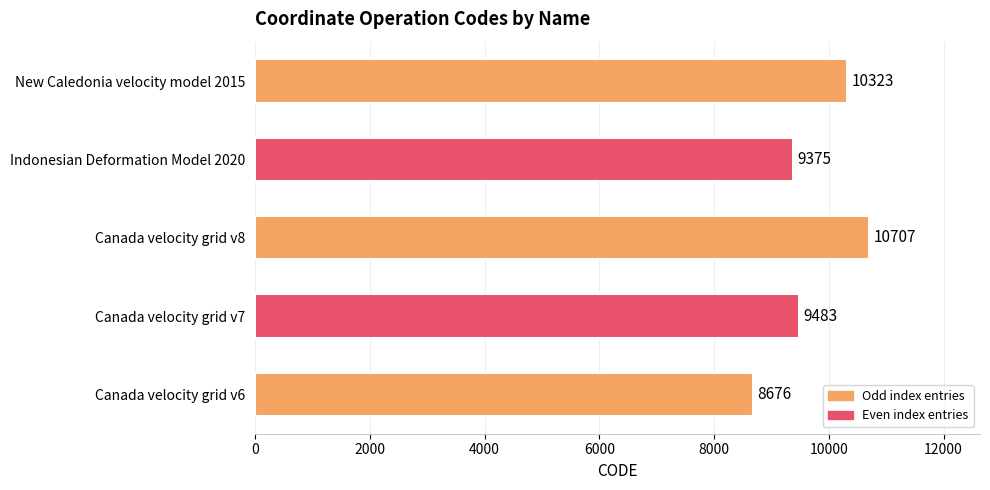

What value does the data have at Canada velocity grid v6?

8676